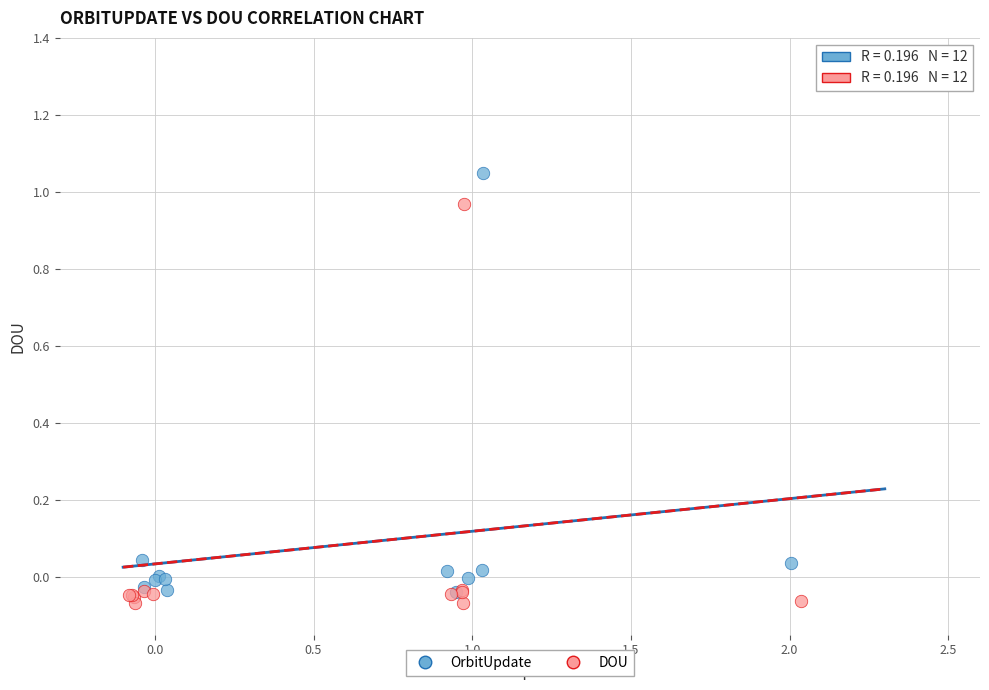

Which series contains the lowest Y value?

DOU